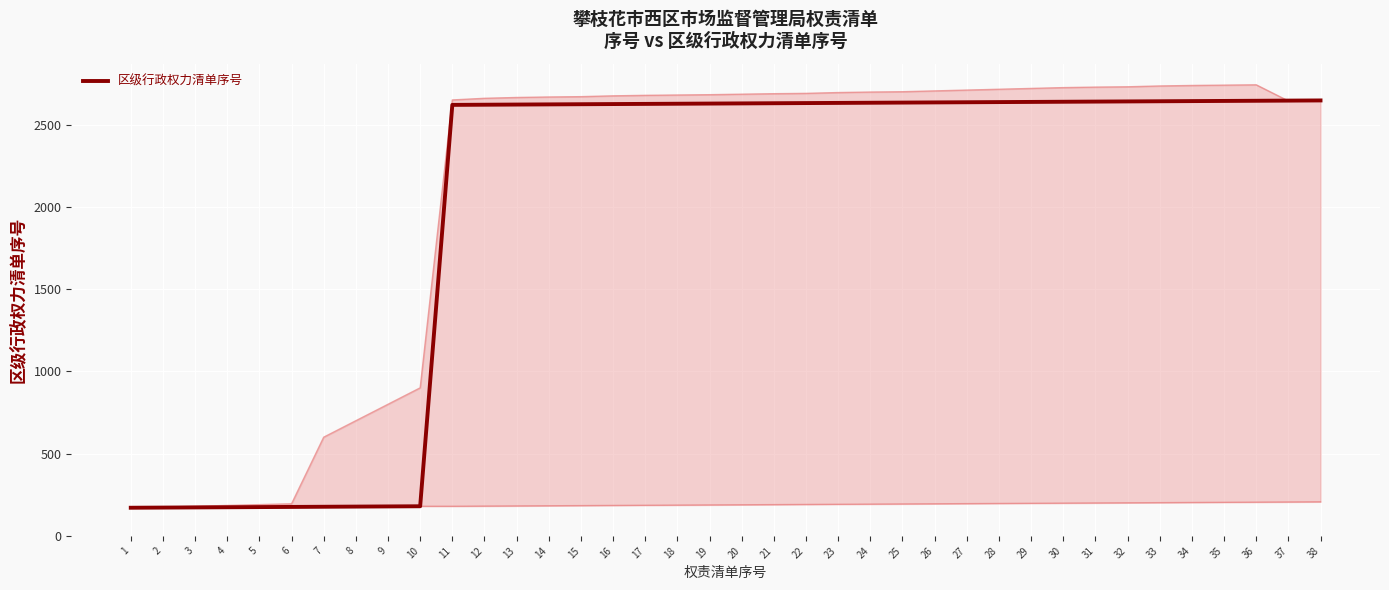

What is the sum of the values at 18 and 25?

5261